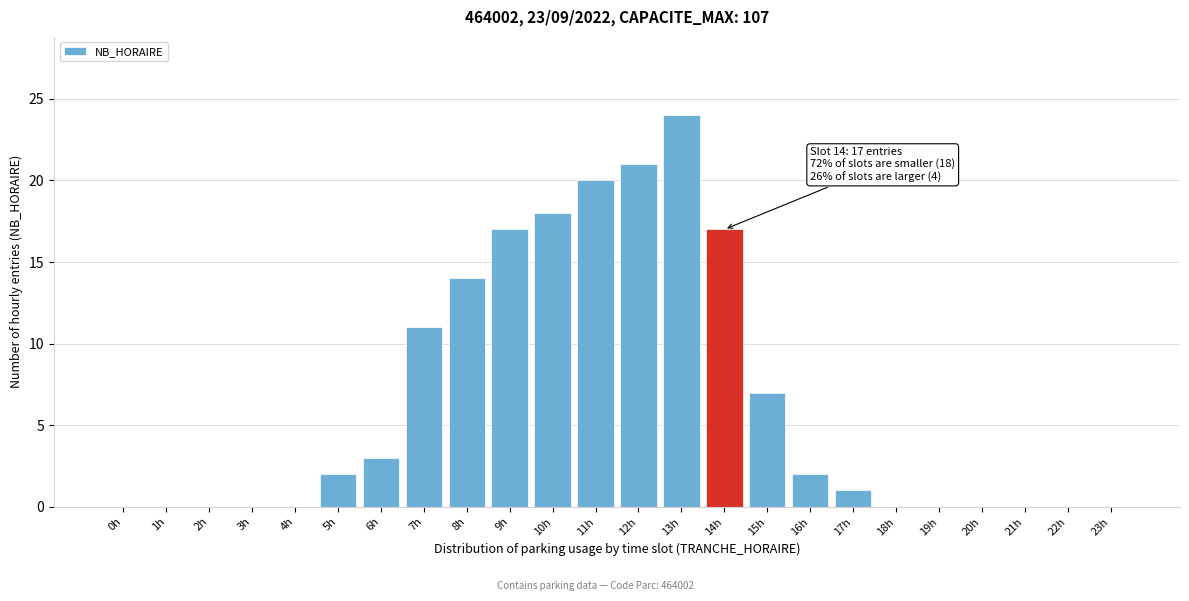

Reading right to left, transcribe all the data shown in this chart.

23h=0	22h=0	21h=0	20h=0	19h=0	18h=0	17h=1	16h=2	15h=7	14h=17	13h=24	12h=21	11h=20	10h=18	9h=17	8h=14	7h=11	6h=3	5h=2	4h=0	3h=0	2h=0	1h=0	0h=0